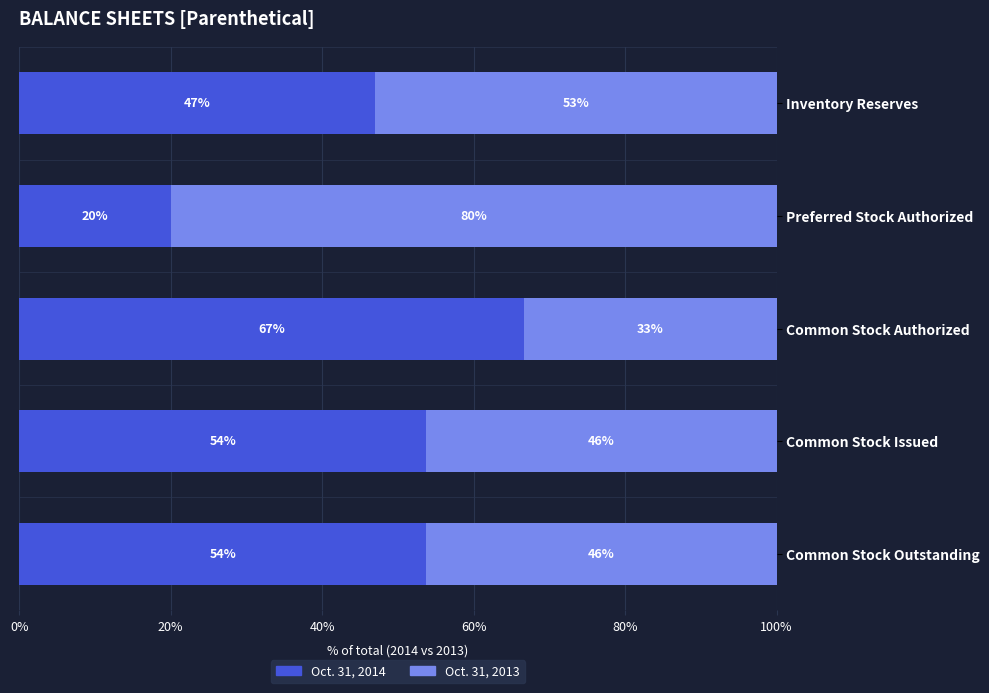

What is the difference between the second highest and minimum values in the Oct. 31, 2014 series?

33.7